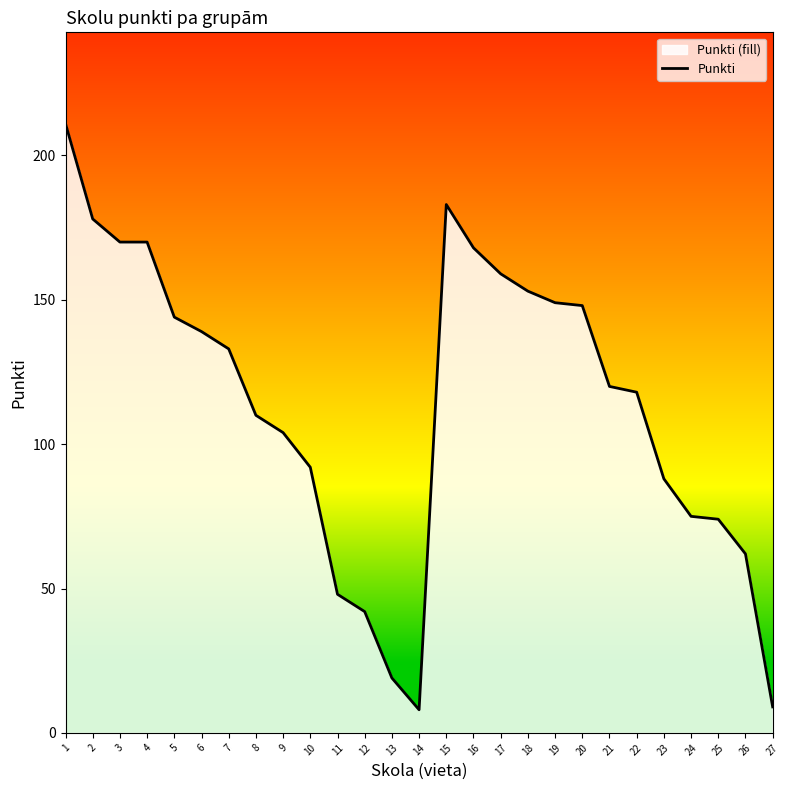

Where is the data nearest to the value 109?

8